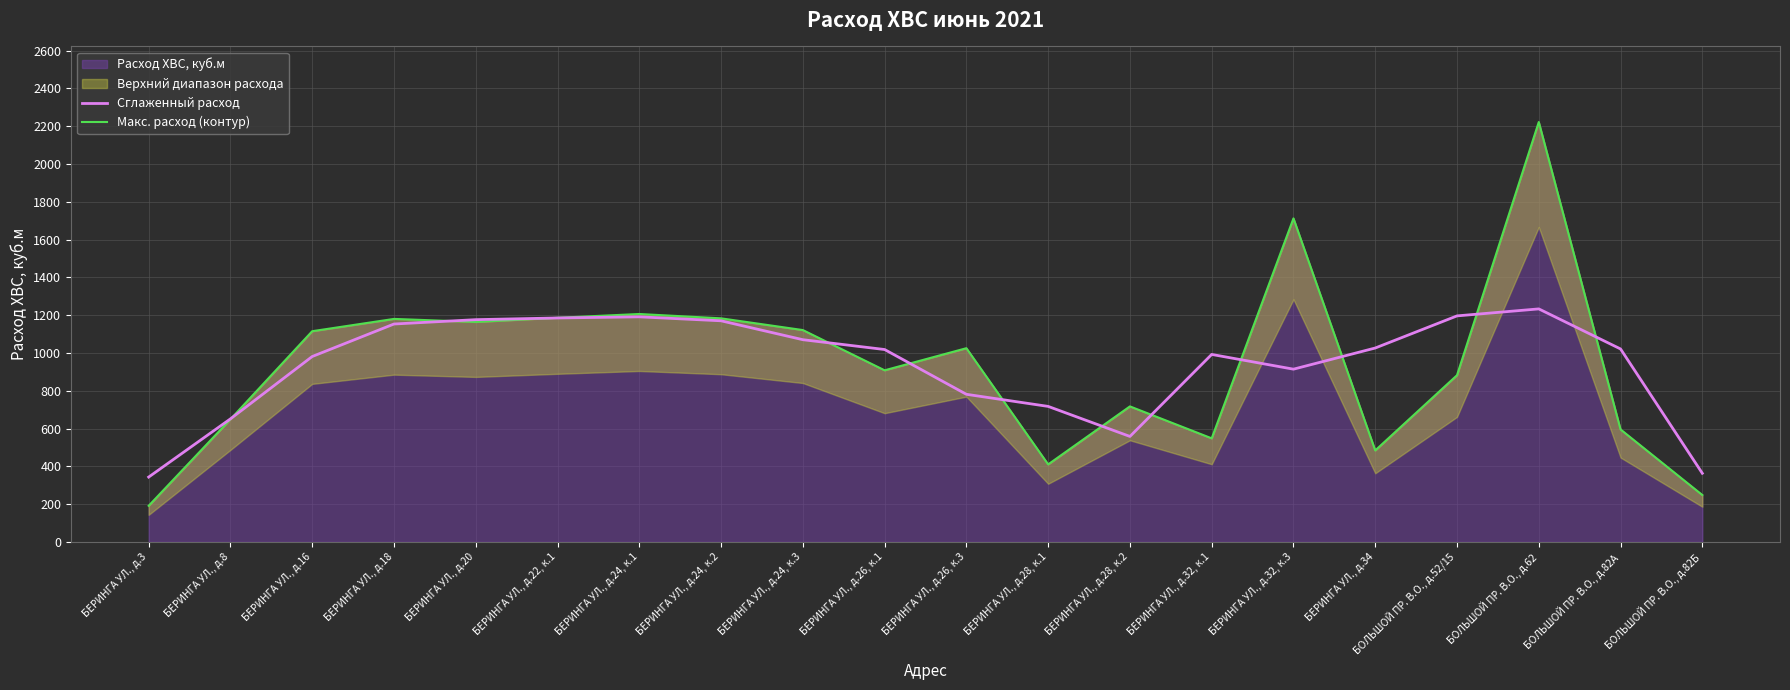

How many lines are shown in the chart?

2